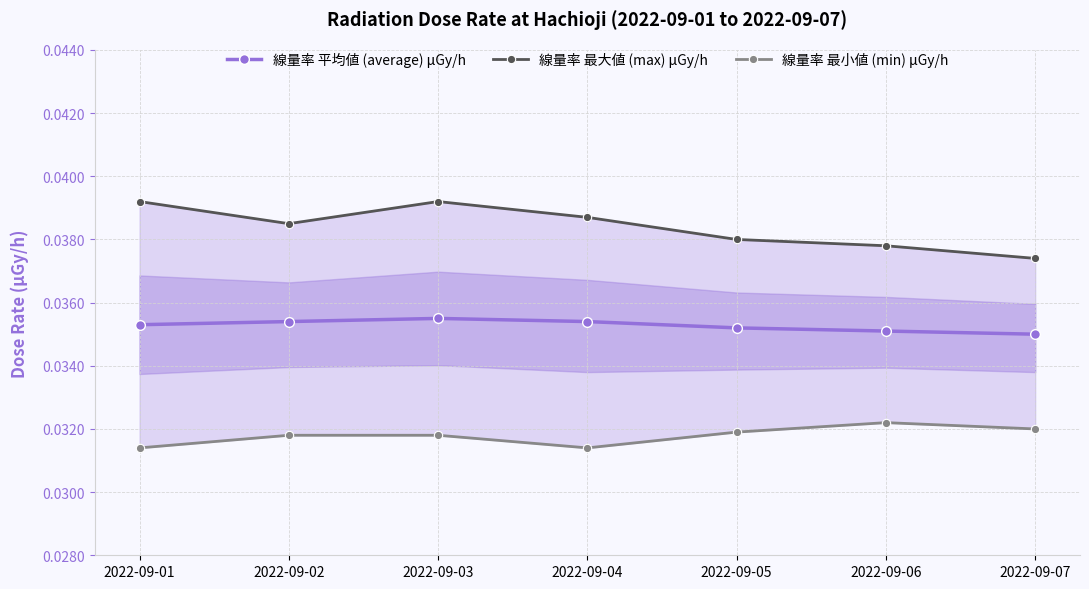

True or false: 線量率 最小値 (min) μGy/h and 線量率 最大値 (max) μGy/h intersect in this chart.

False